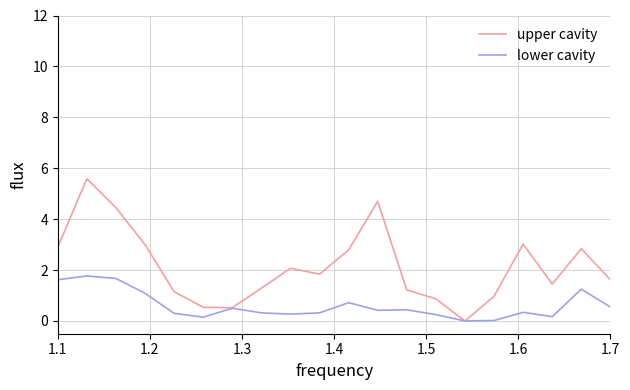

Which series has the largest total across all categories?

upper cavity